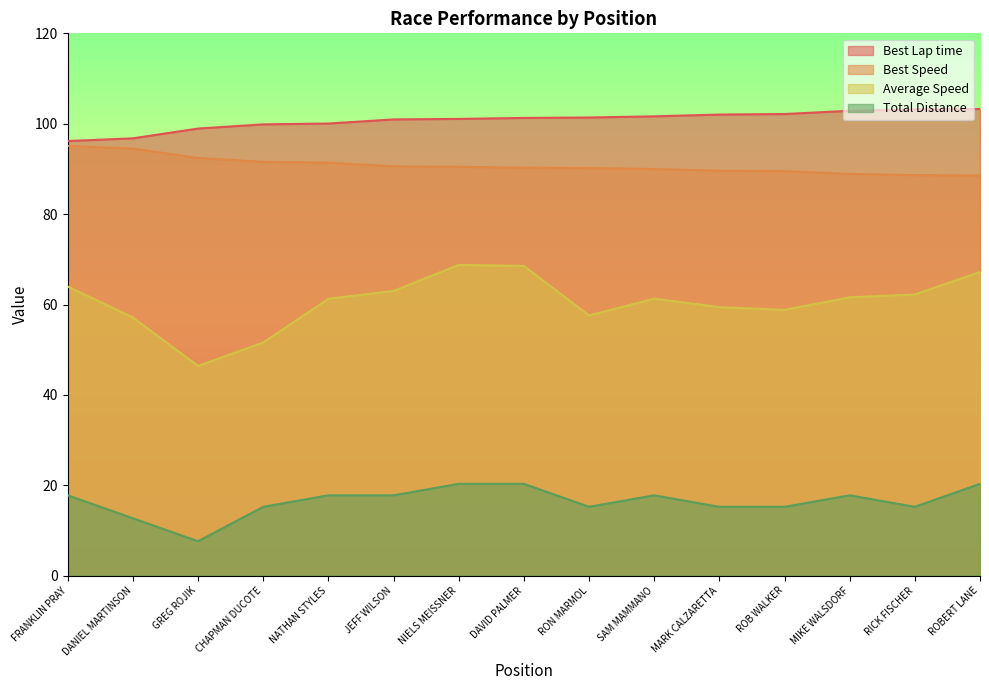

Which series has the largest total across all categories?

Best Lap time